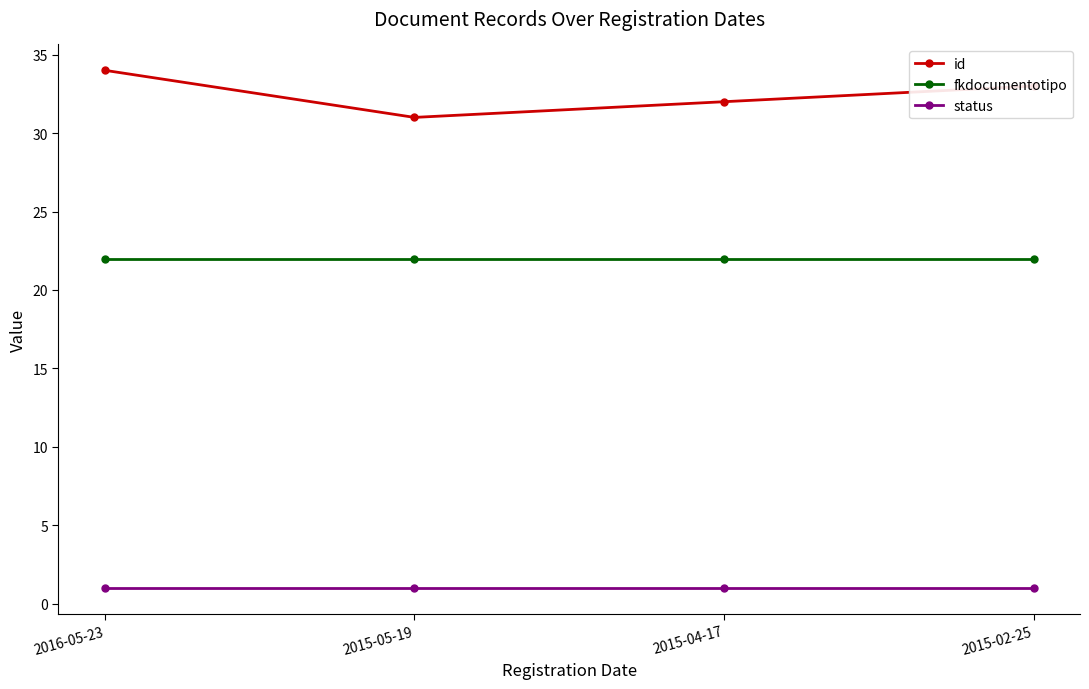

Is it true that fkdocumentotipo equals 31 at 2015-05-19?

False